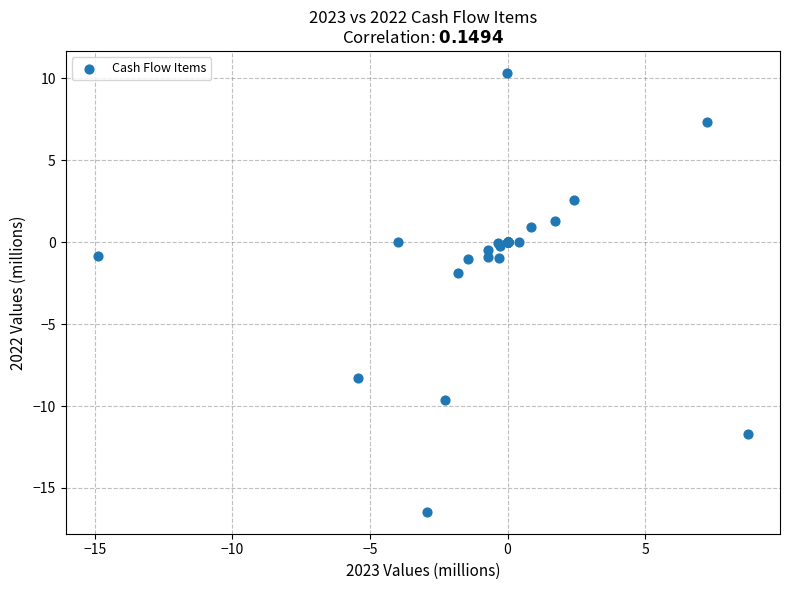

What Y value in the scatter plot is closest to -3?

-1.9